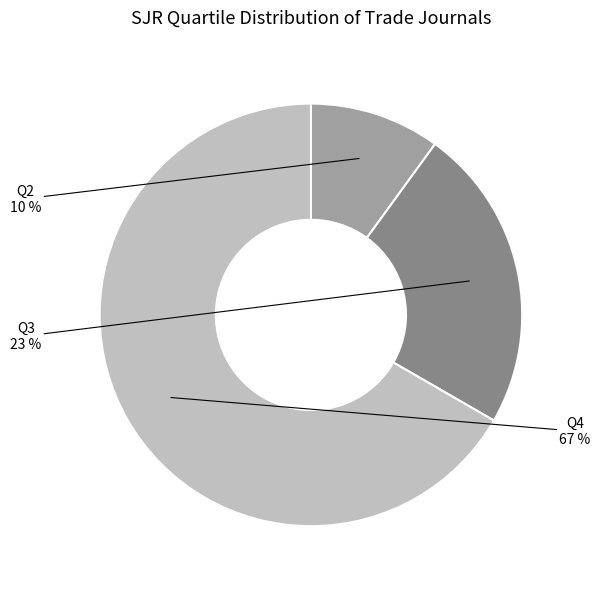

To the nearest percent, what is the average slice percentage?

33%